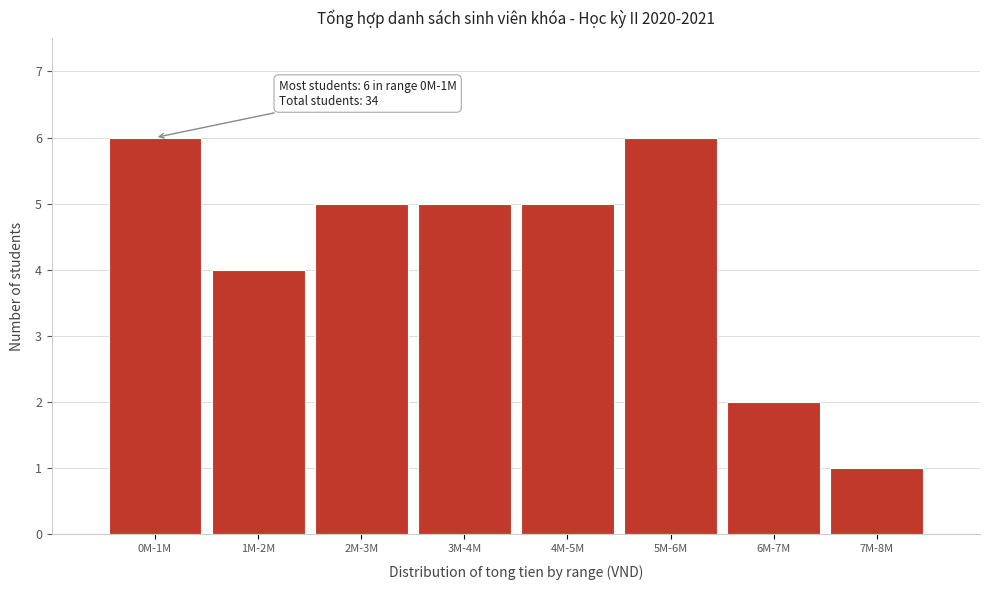

Reading left to right, transcribe all the data shown in this chart.

6	4	5	5	5	6	2	1